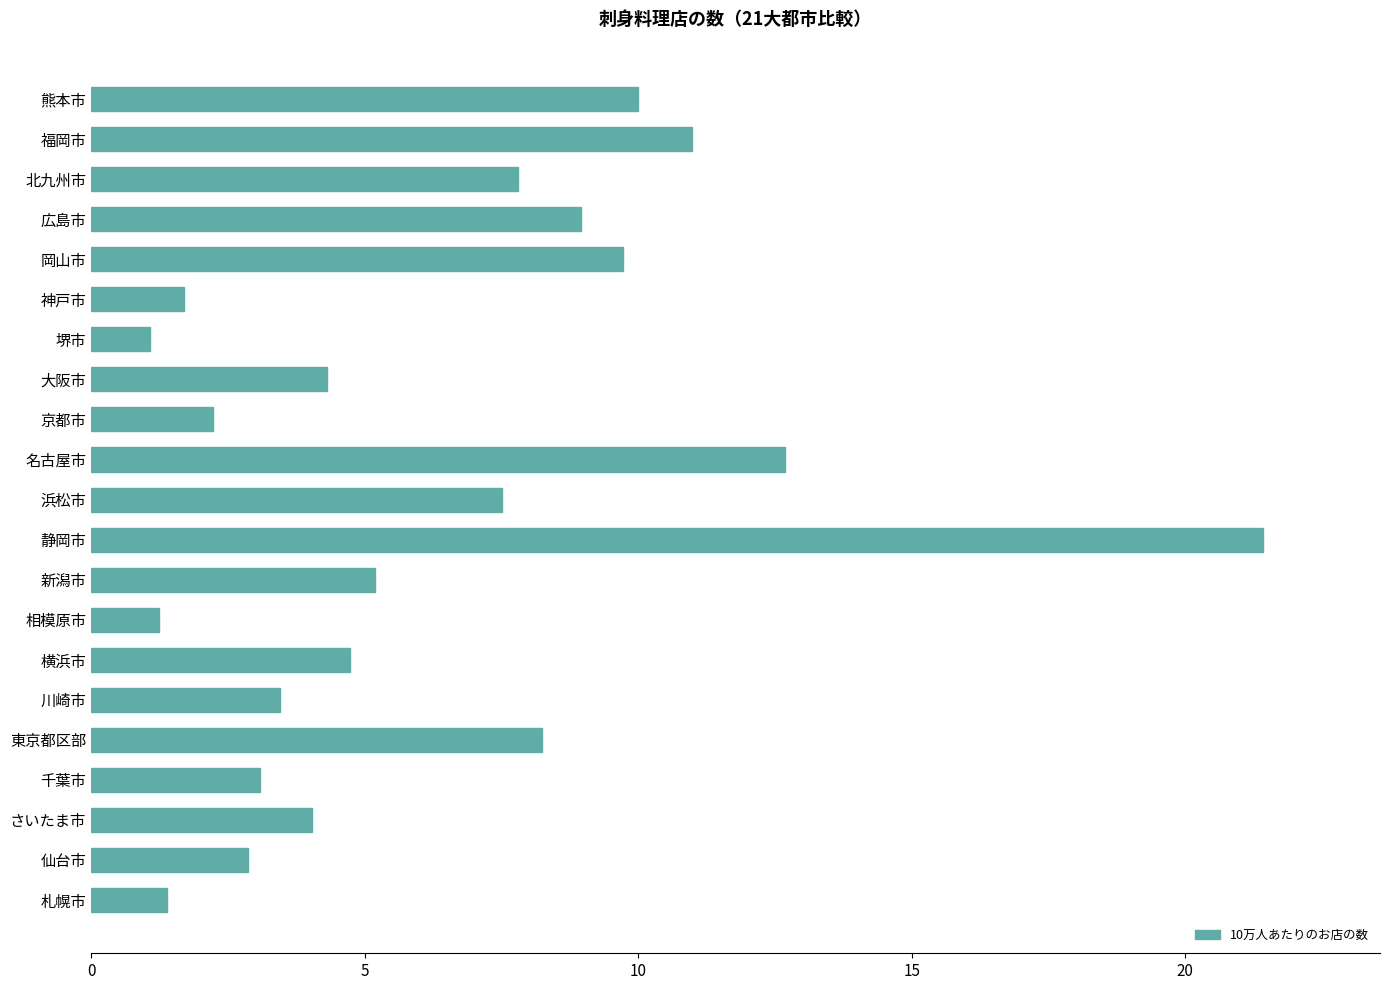

The chart shows a value of 16.6 at 熊本市. True or false?

False